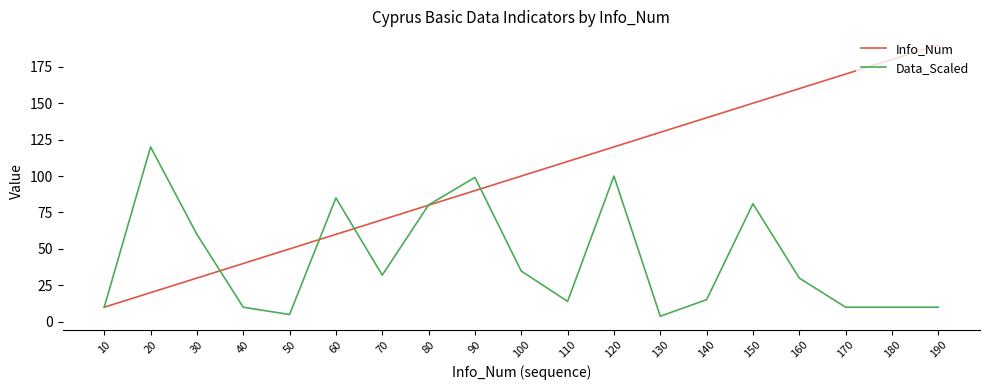

At which category is the sum across all series the highest?

150